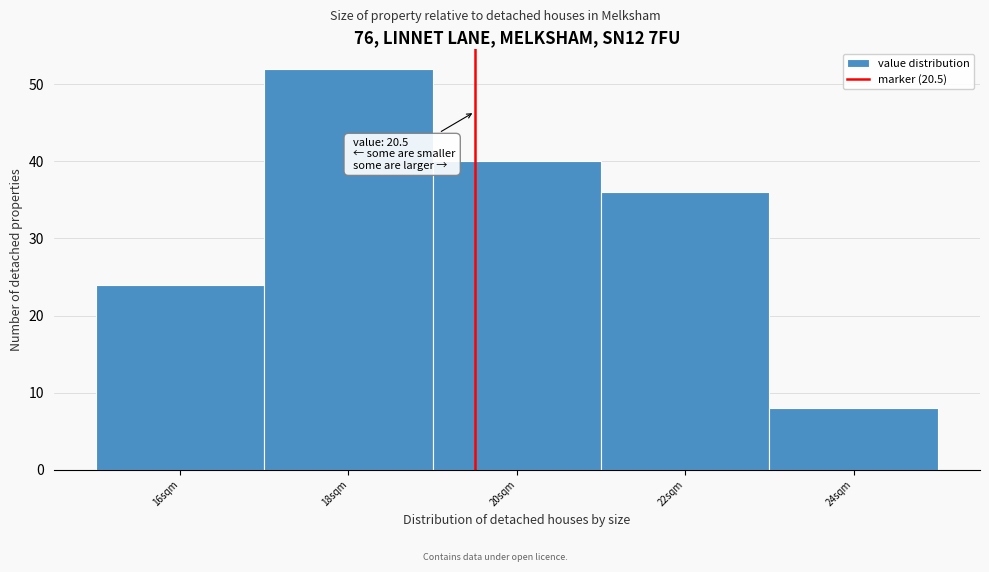

Reading left to right, extract all data points from this chart.

24	52	40	36	8